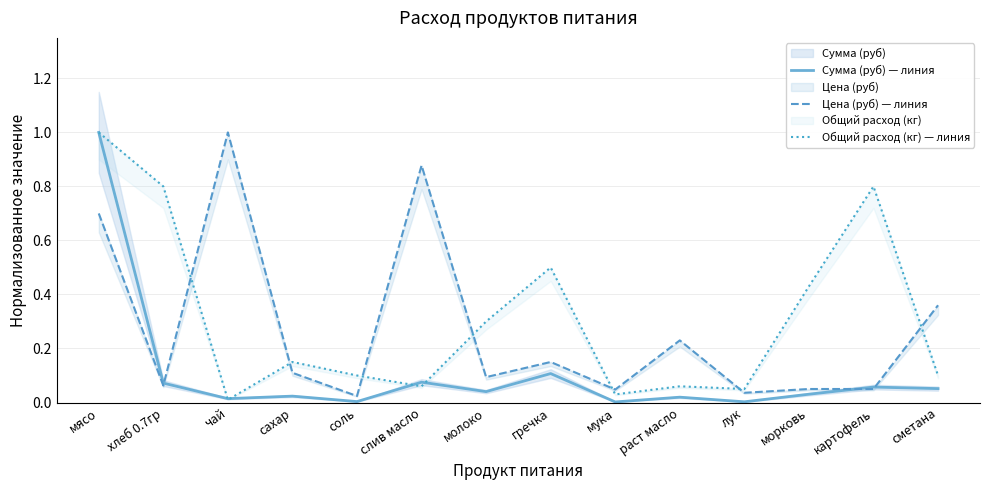

What is the label of the 5th point from the left?

соль